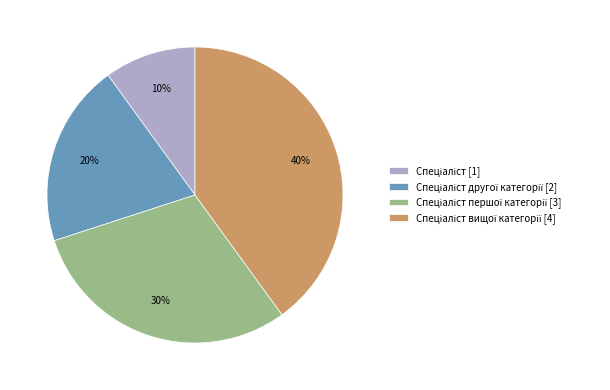

To the nearest percent, what is the difference between the largest and smallest slice percentages?

30%